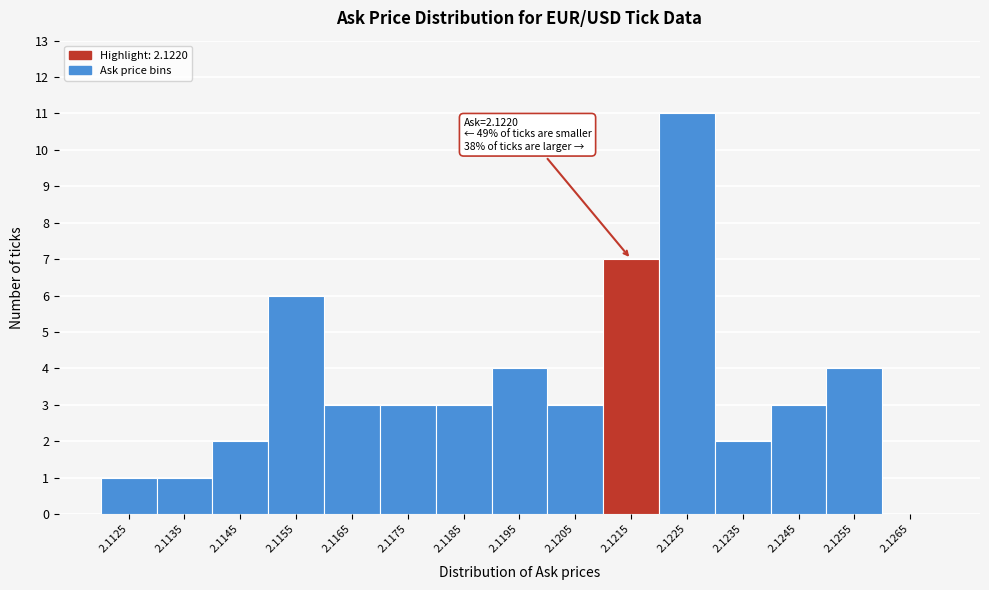

Reading left to right, transcribe all the data shown in this chart.

2.1125=1	2.1135=1	2.1145=2	2.1155=6	2.1165=3	2.1175=3	2.1185=3	2.1195=4	2.1205=3	2.1215=7	2.1225=11	2.1235=2	2.1245=3	2.1255=4	2.1265=0